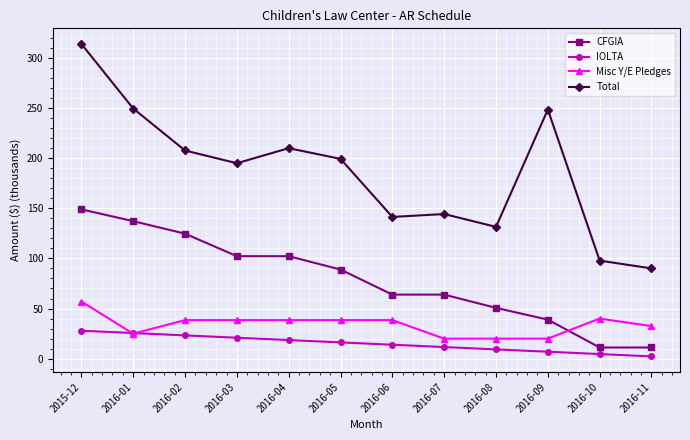

What position from the left is 2016-08?

9